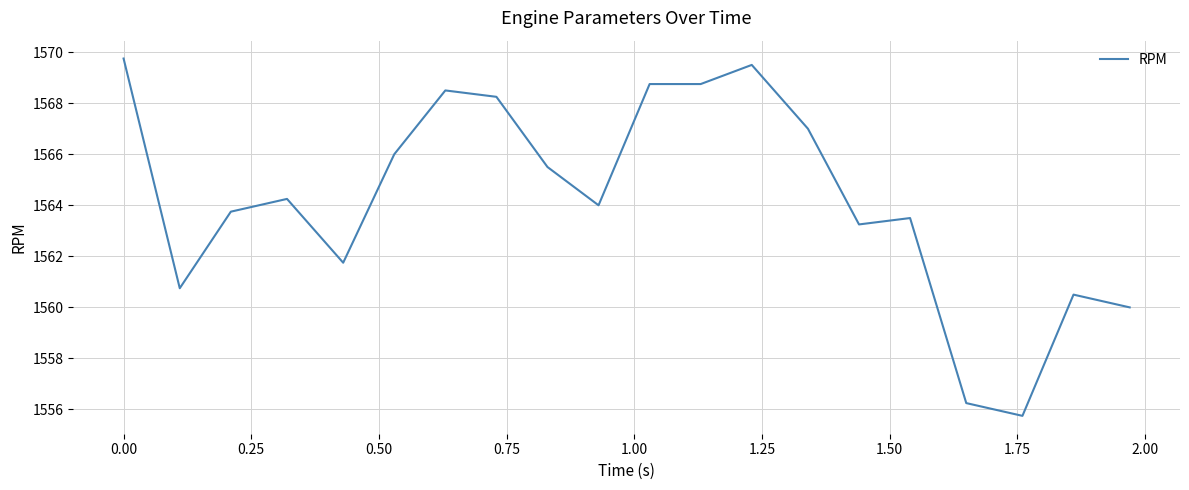

What is the minimum value shown in the chart?

1555.8